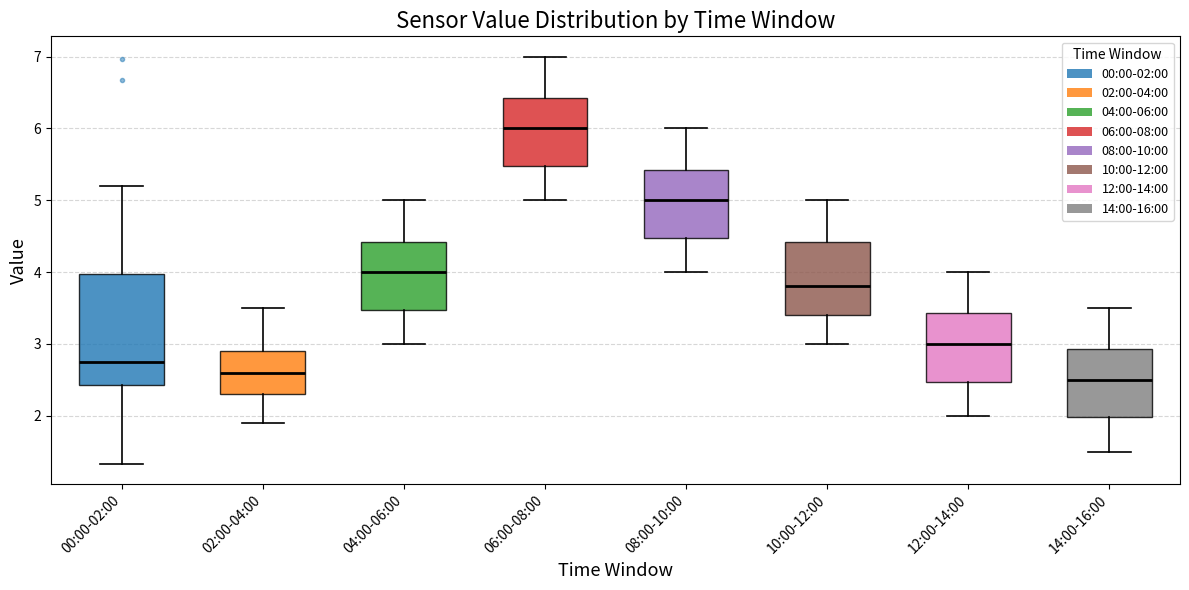

Where does the lower whisker of the box for 04:00-06:00 end on the y-axis? The values are not printed on the chart, so give them approximately, as read against the axis.

3.0